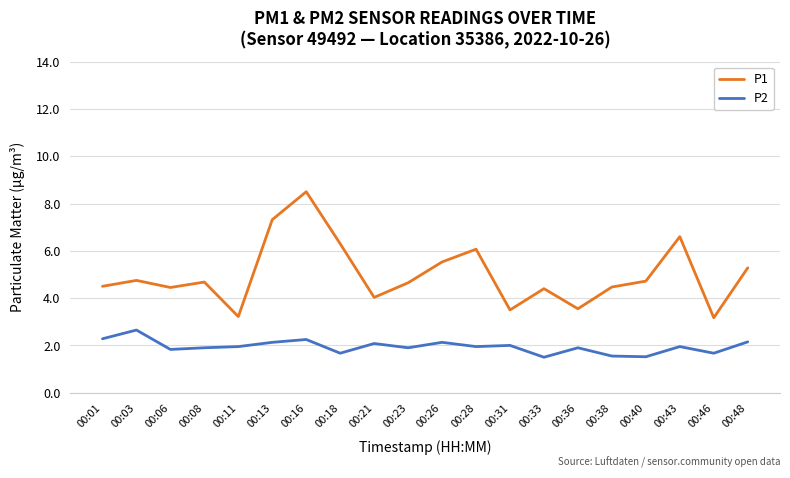

How many series are shown in this chart?

2